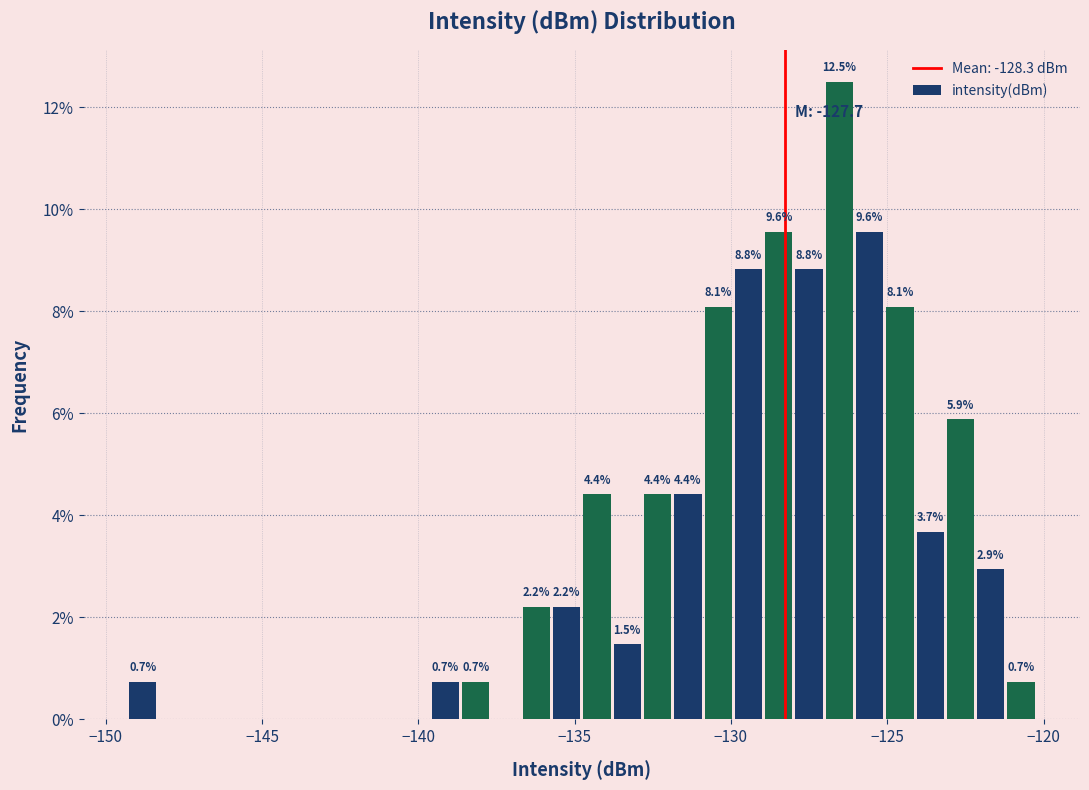

Read against the x-axis, roughly where is the centre of the tallest bar?

-126.5